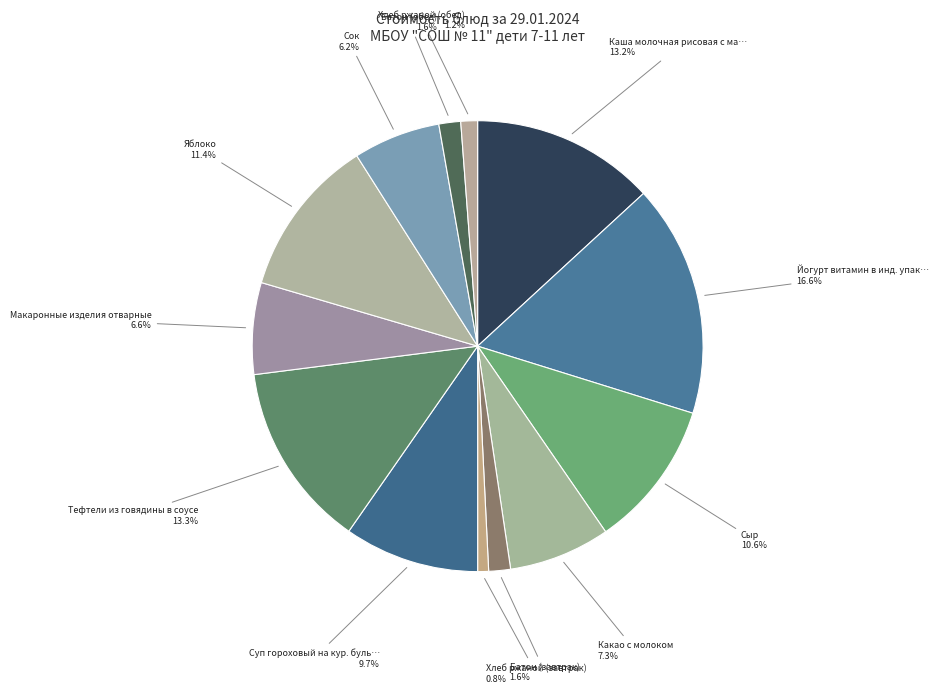

Count the number of slices in the pie.

13